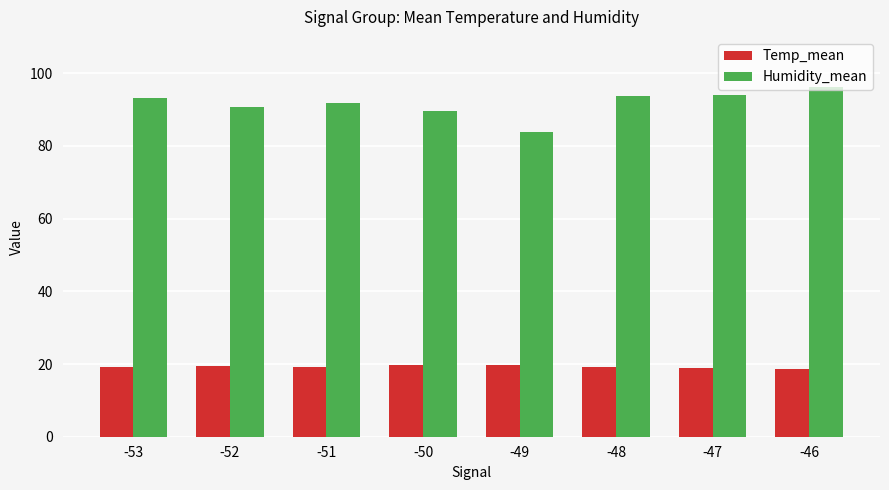

What is the maximum value for Humidity_mean?

96.1